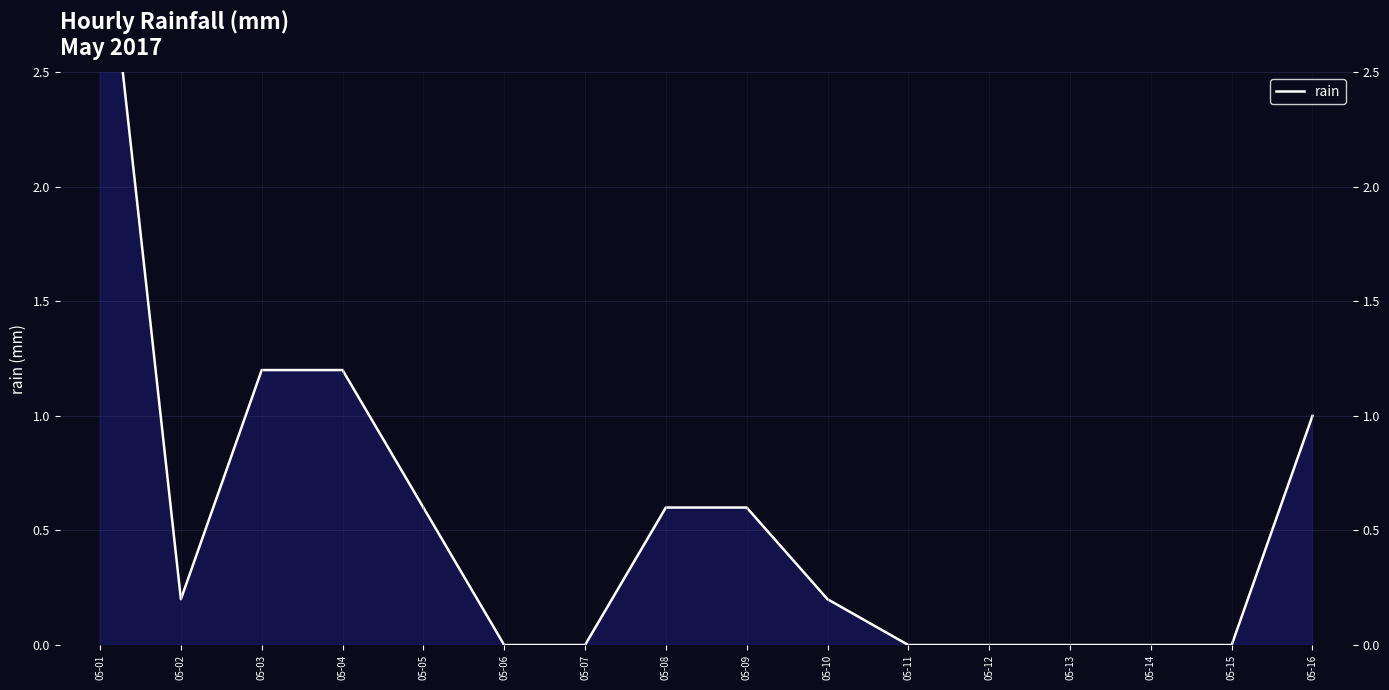

Rank the categories by value from highest to lowest.

05-01, 05-04, 05-03, 05-16, 05-08, 05-05, 05-09, 05-02, 05-10, 05-06, 05-07, 05-11, 05-12, 05-13, 05-14, 05-15